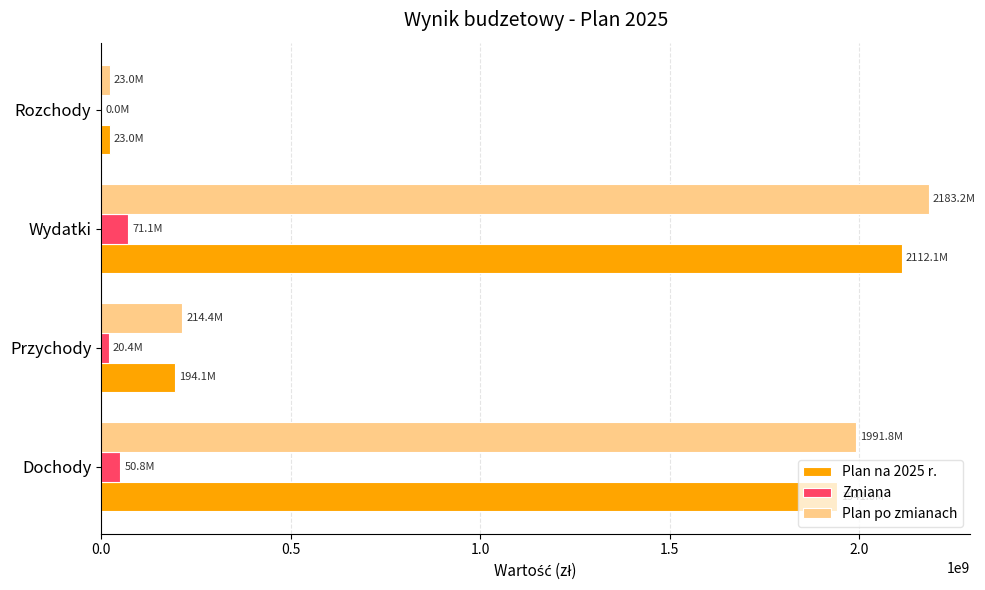

The value of Plan po zmianach at Przychody is 130228657.4. True or false?

False